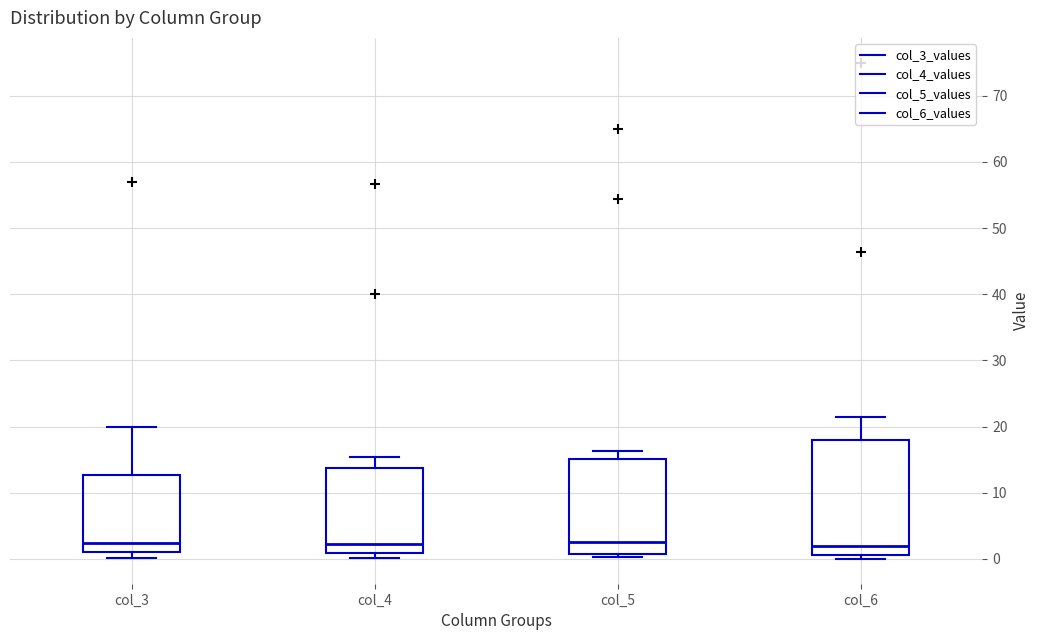

Which box is the tallest, from its lower edge to its upper edge?

col_6